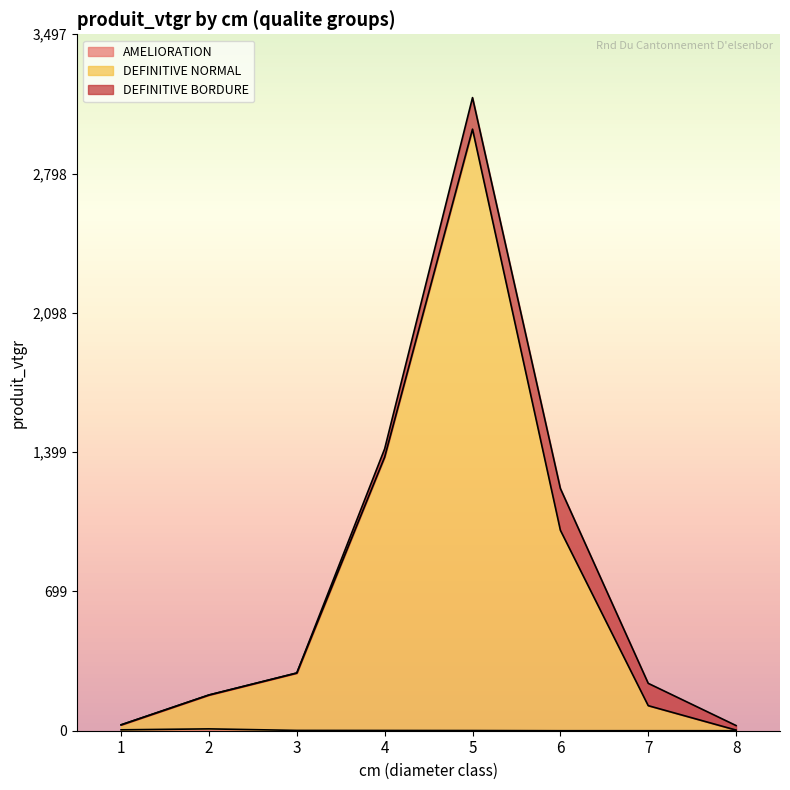

At which category is the sum across all series the highest?

5